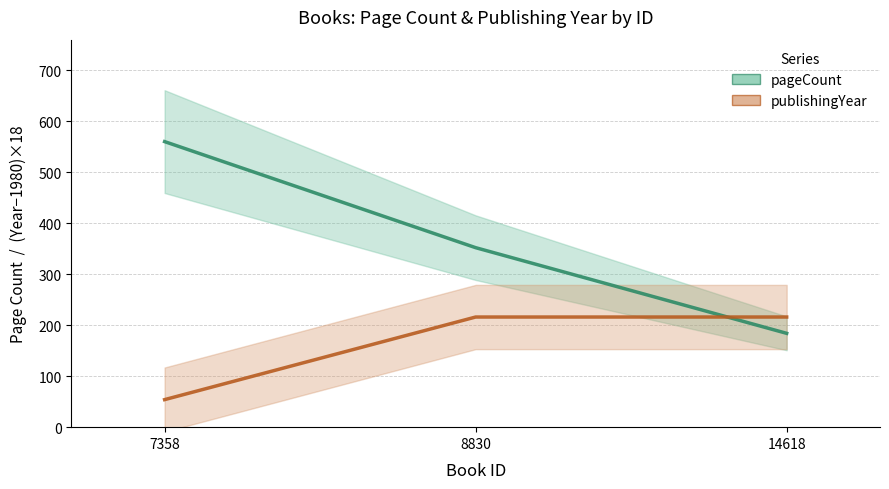

True or false: publishingYear line has a value of 54 at 7358.

True